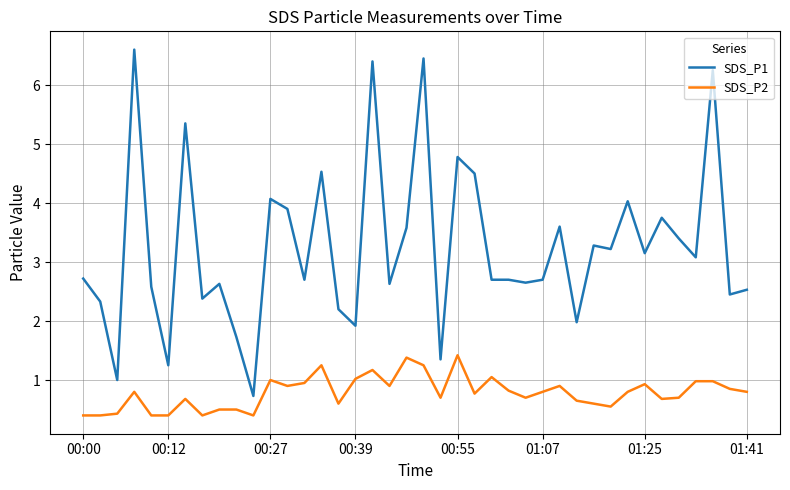

What is the lowest value of the SDS_P2 series?

0.4